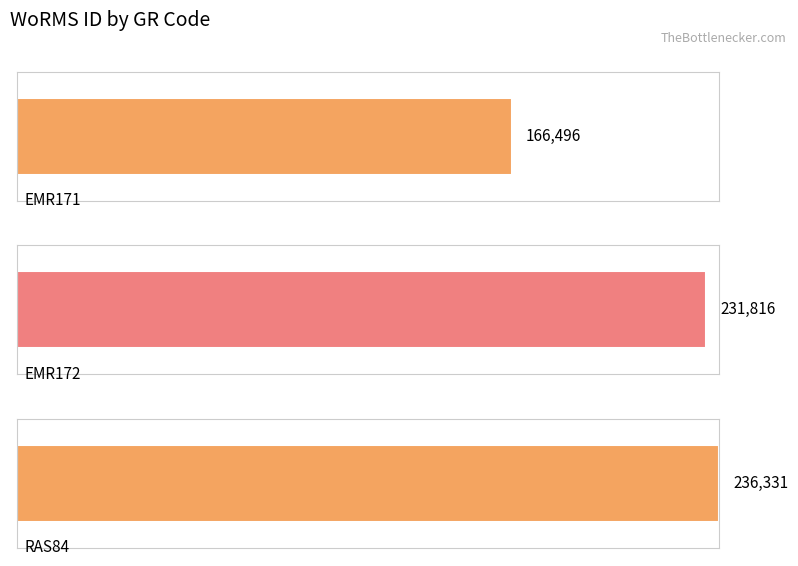

What is the label of the 3rd bar from the left?

RAS84